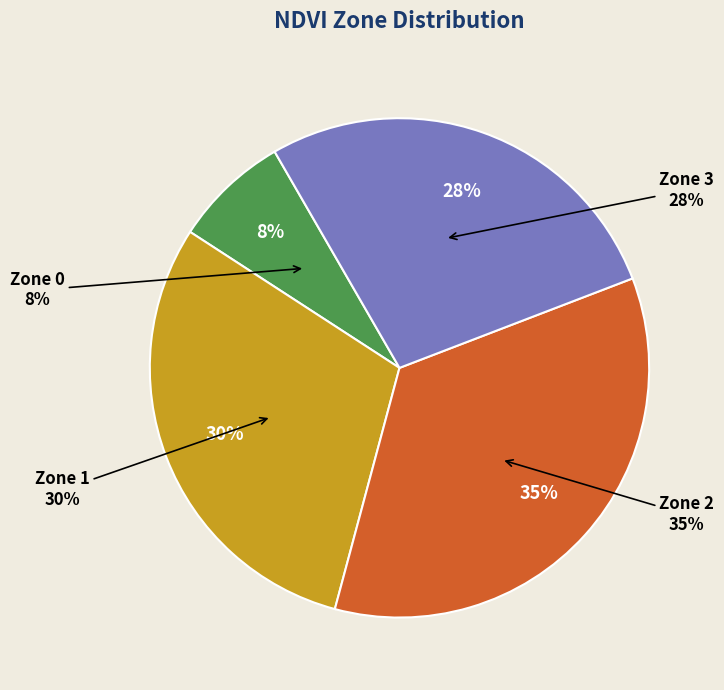

What percentage is the Zone 1 slice, to the nearest percent?

30%